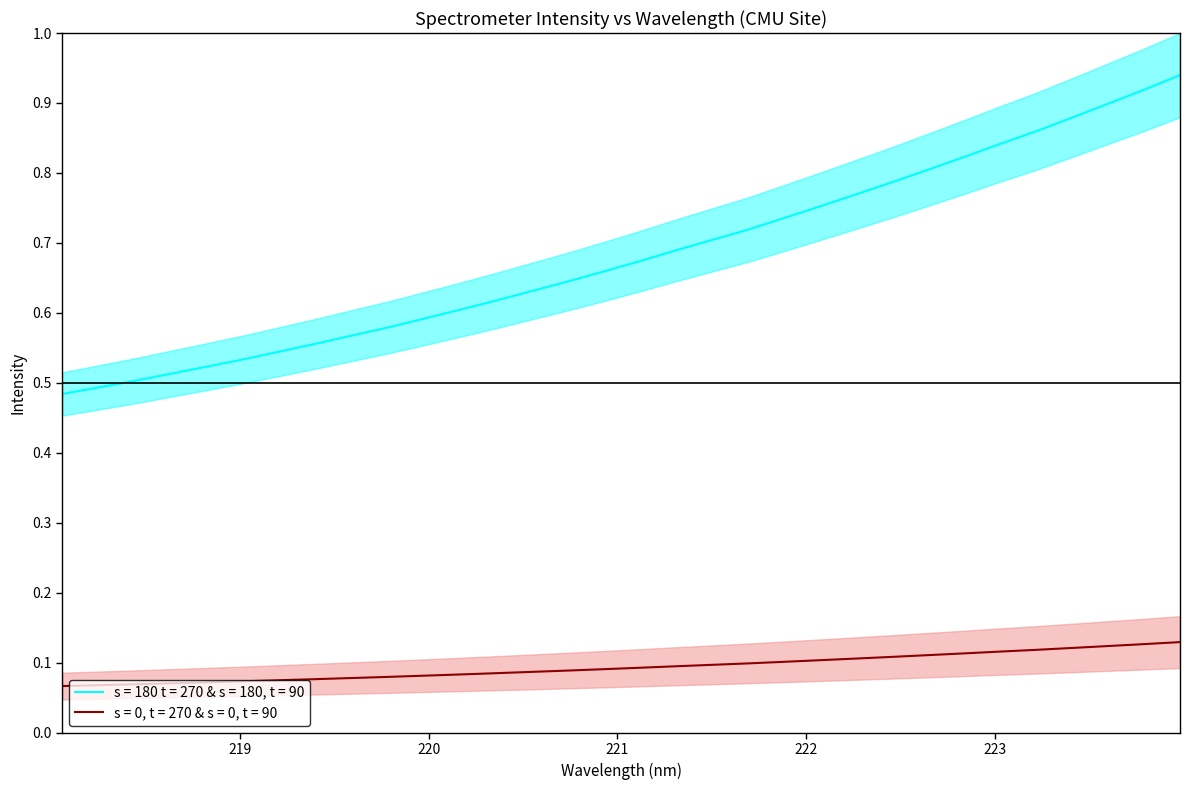

True or false: s = 180 t = 270 & s = 180, t = 90 and s = 0, t = 270 & s = 0, t = 90 cross at least once.

False